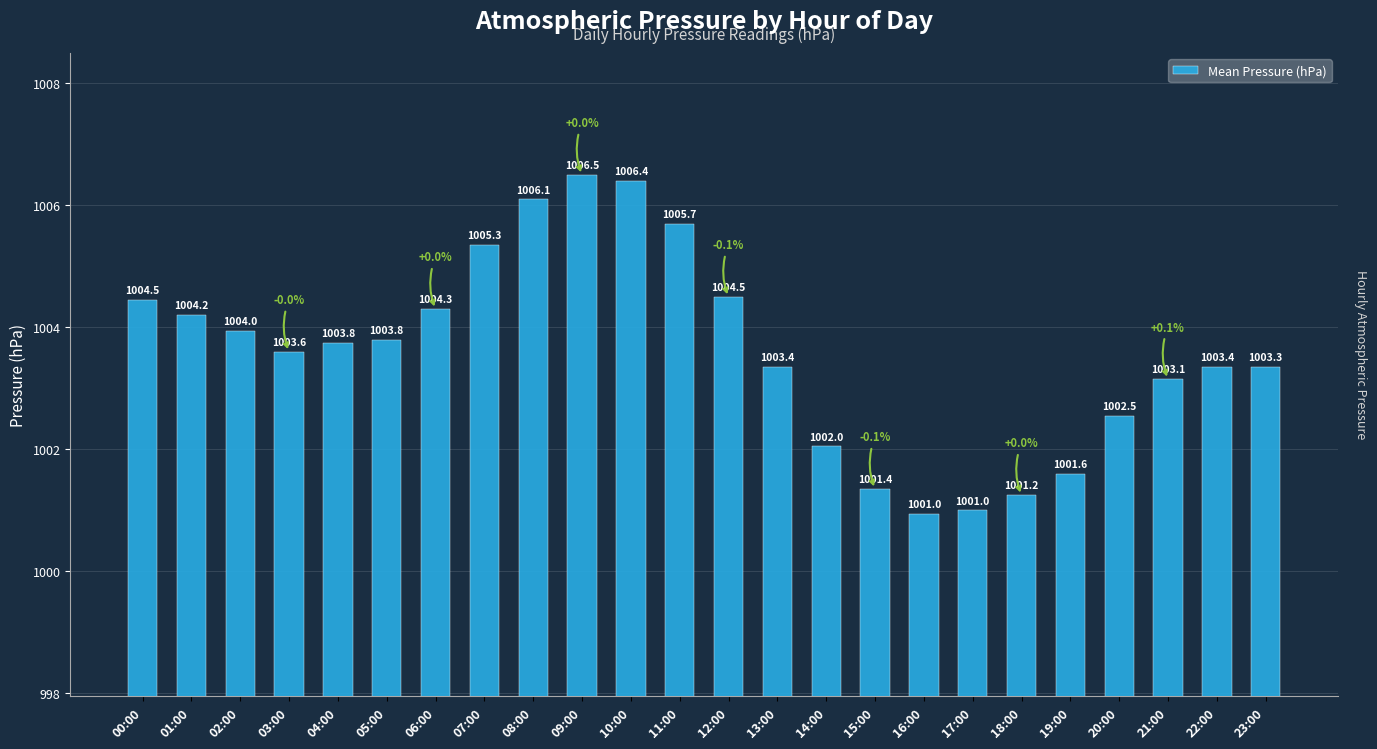

How many series are shown in this chart?

1